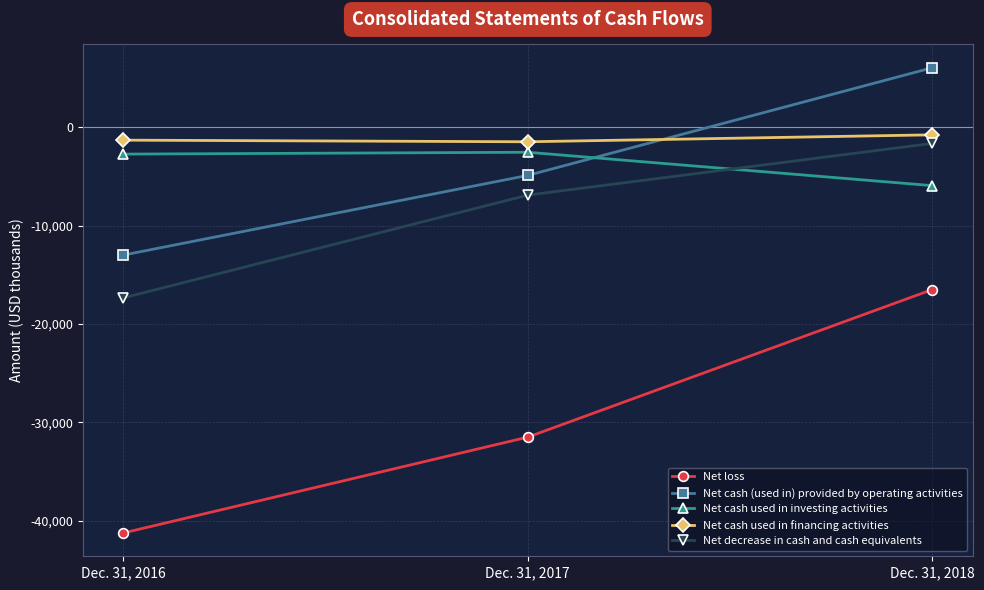

Where is Net cash (used in) provided by operating activities nearest to the value -3449?

Dec. 31, 2017